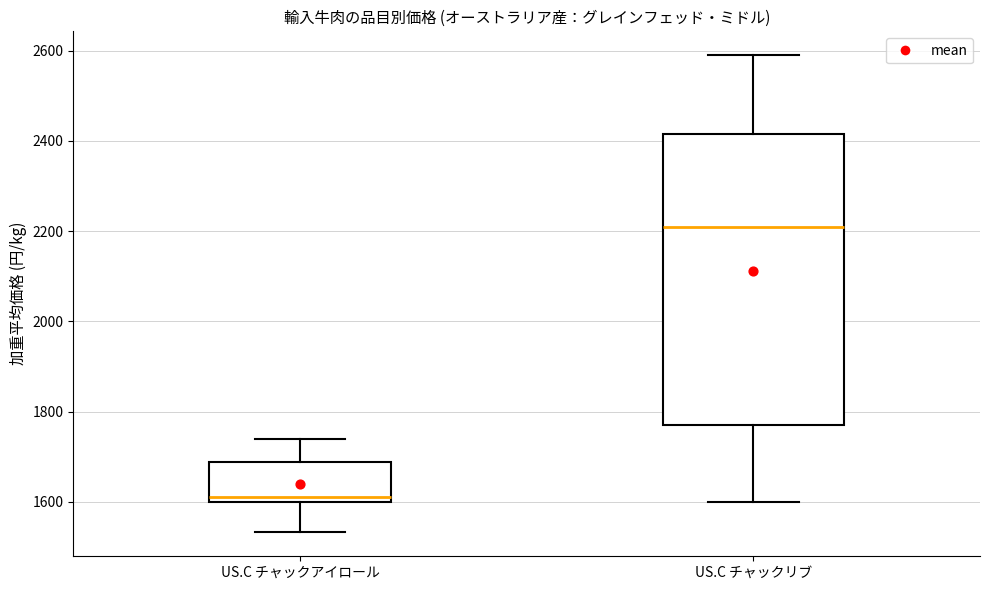

Which box's median line is the highest?

US.C チャックリブ